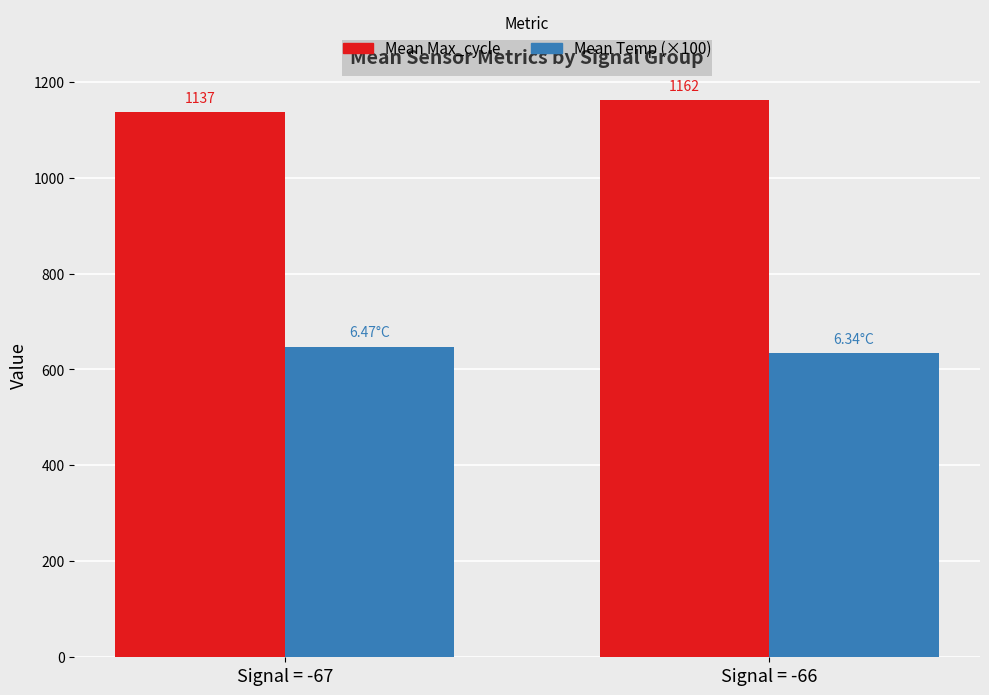

Which series has the largest total across all categories?

Mean Max_cycle